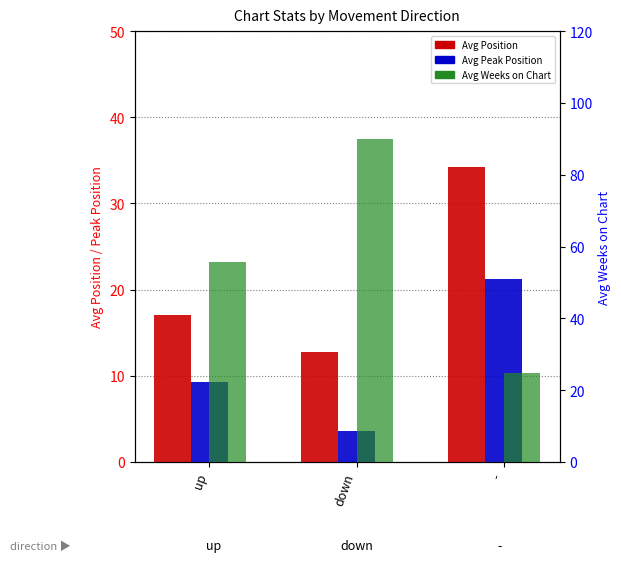

What is the difference between the Avg Peak Position values at - and up?

11.9